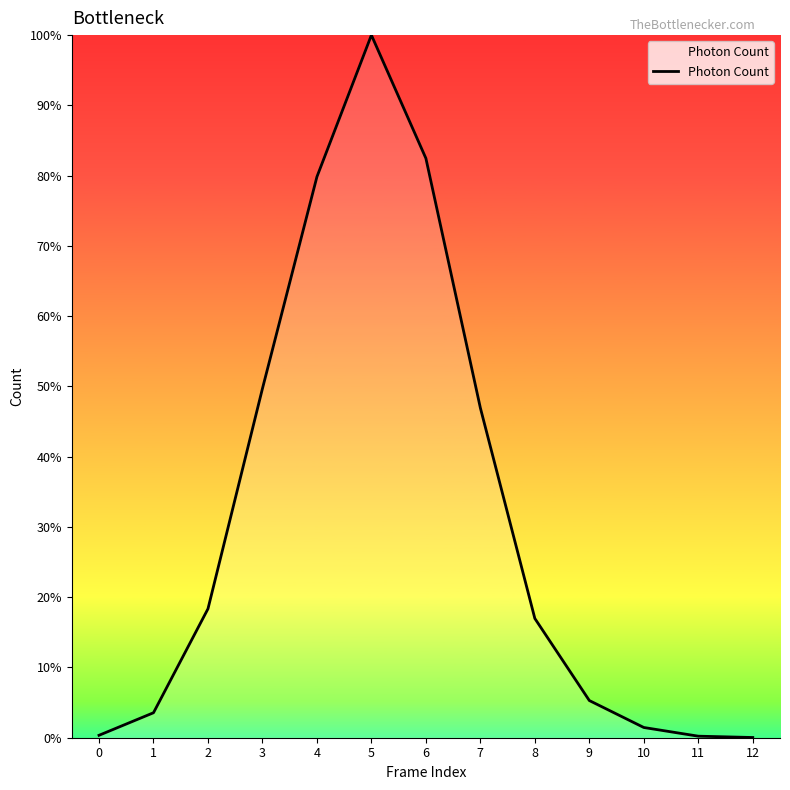

How many distinct data groups are displayed?

1